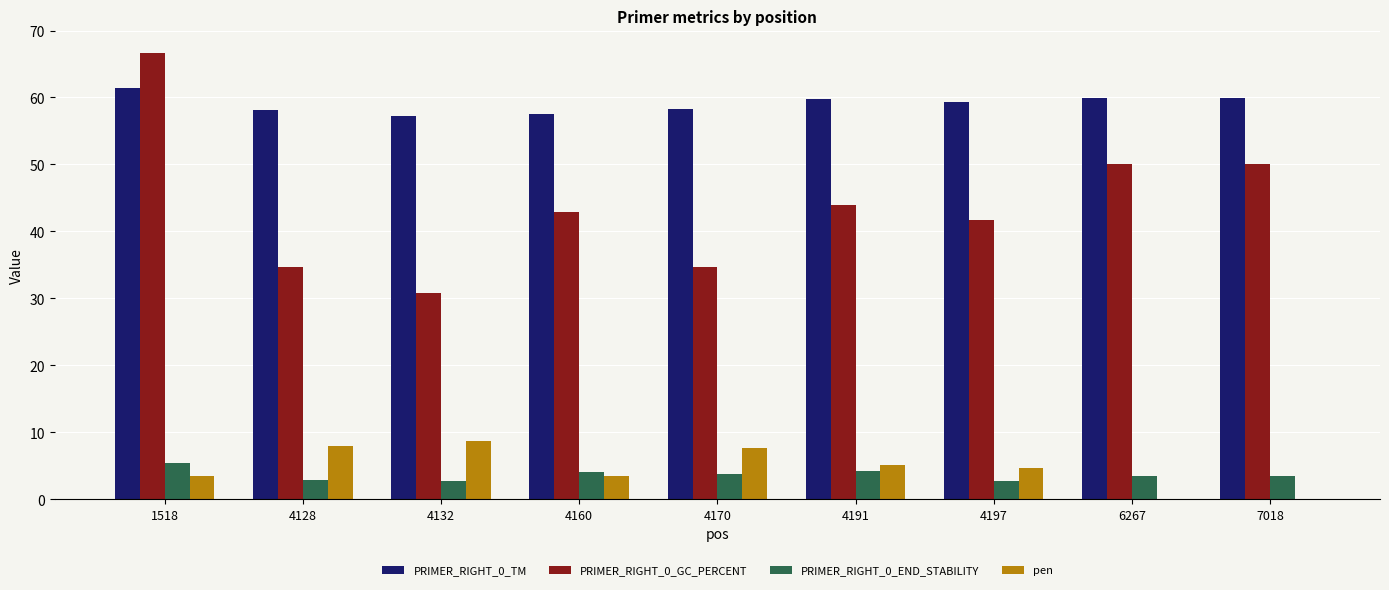

Is the value of PRIMER_RIGHT_0_GC_PERCENT at 4128 greater than the value of PRIMER_RIGHT_0_TM at 7018?

No